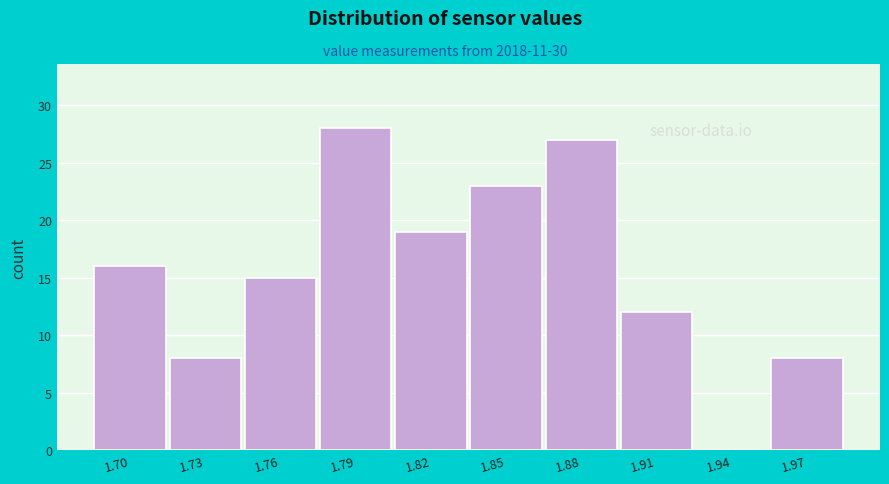

Reading left to right, what are all the values shown in this chart?

1.70=16	1.73=8	1.76=15	1.79=28	1.82=19	1.85=23	1.88=27	1.91=12	1.94=0	1.97=8